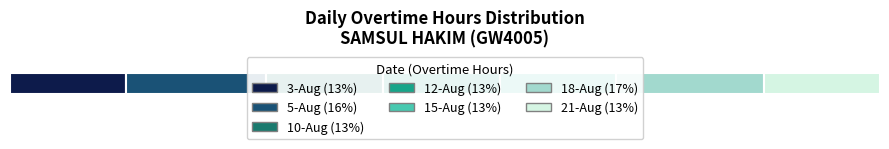

True or false: the data shows 3.1 at 12-Aug.

False